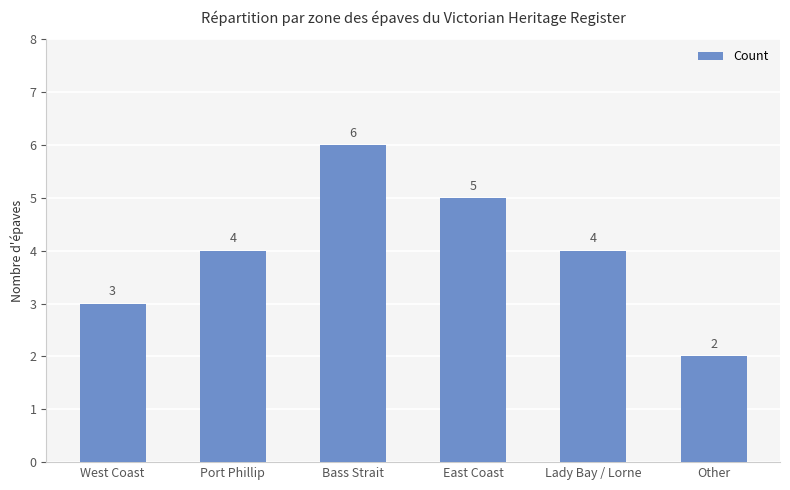

What is the label of the 1st bar from the right?

Other